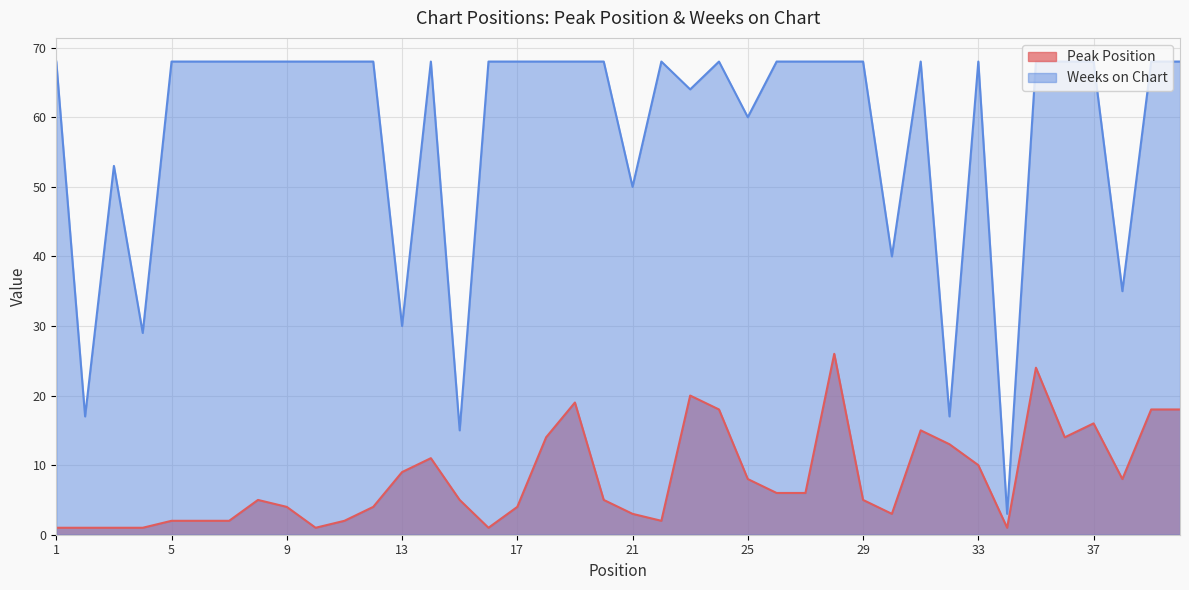

True or false: Peak Position and Weeks on Chart cross at least once.

False